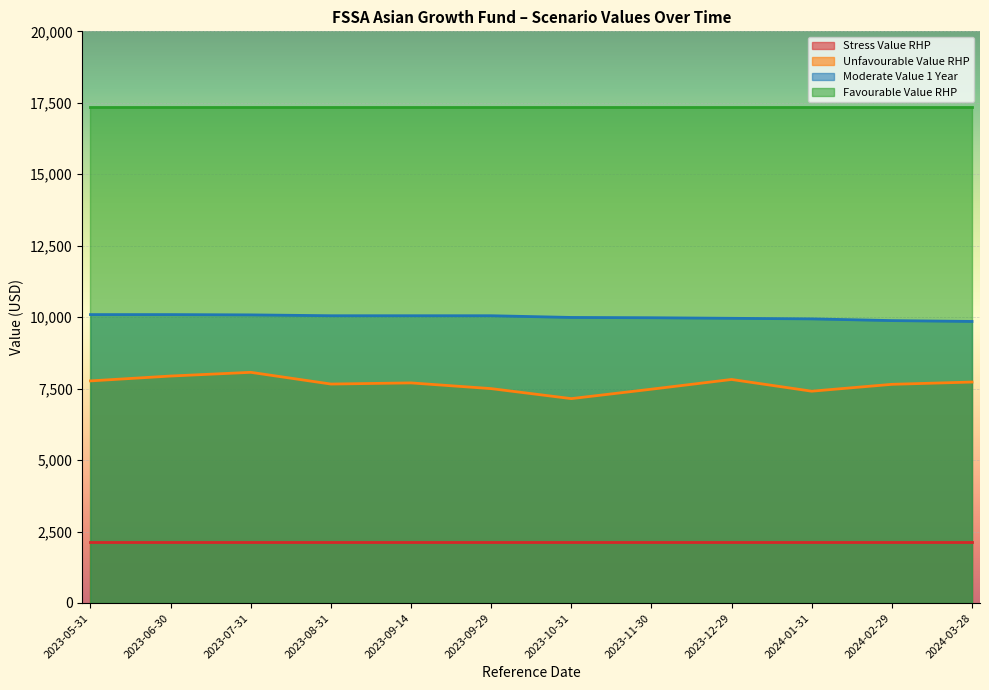

True or false: Unfavourable Value RHP has a value of 7660.0 at 2023-08-31.

True